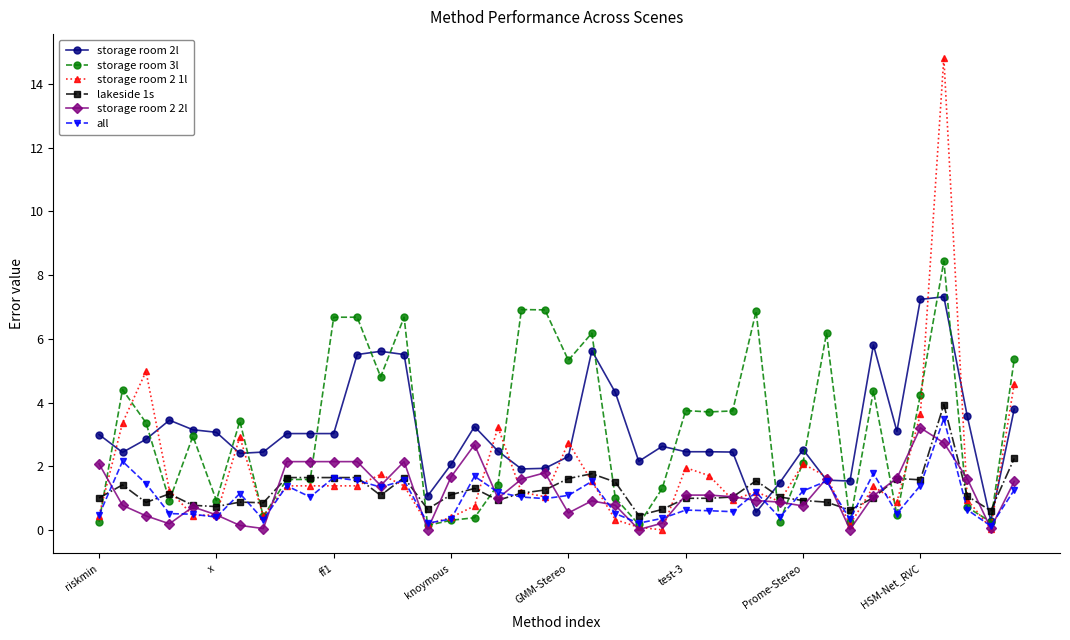

True or false: storage room 3l has more than 2 points higher than both neighbors.

True